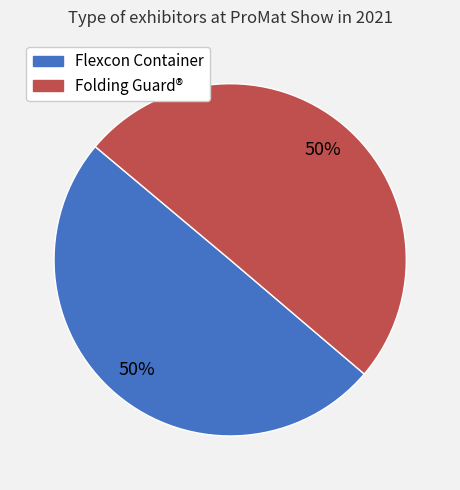

True or false: Folding Guard® accounts for 65% of the total.

False